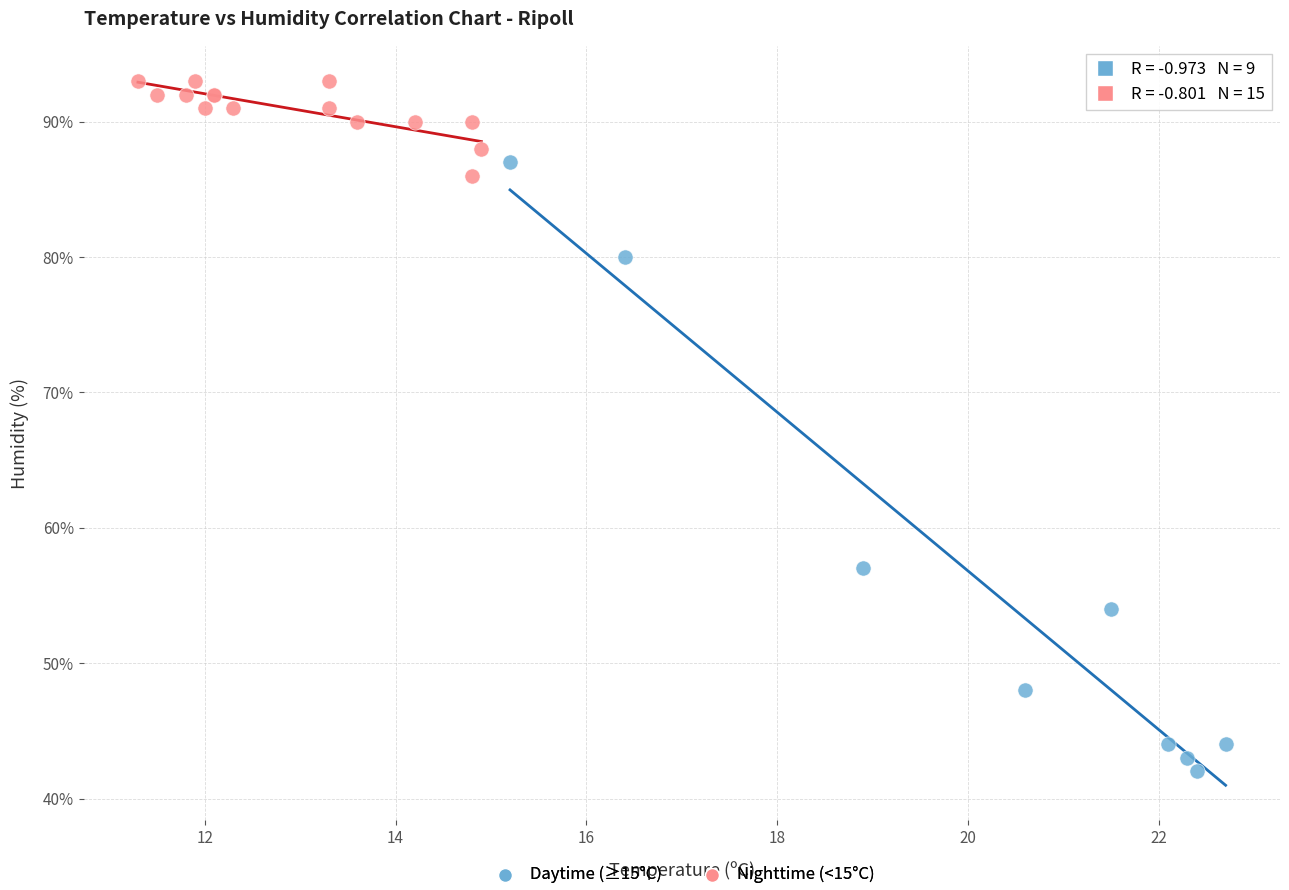

Which series reaches the maximum Y coordinate?

Nighttime (<15°C)